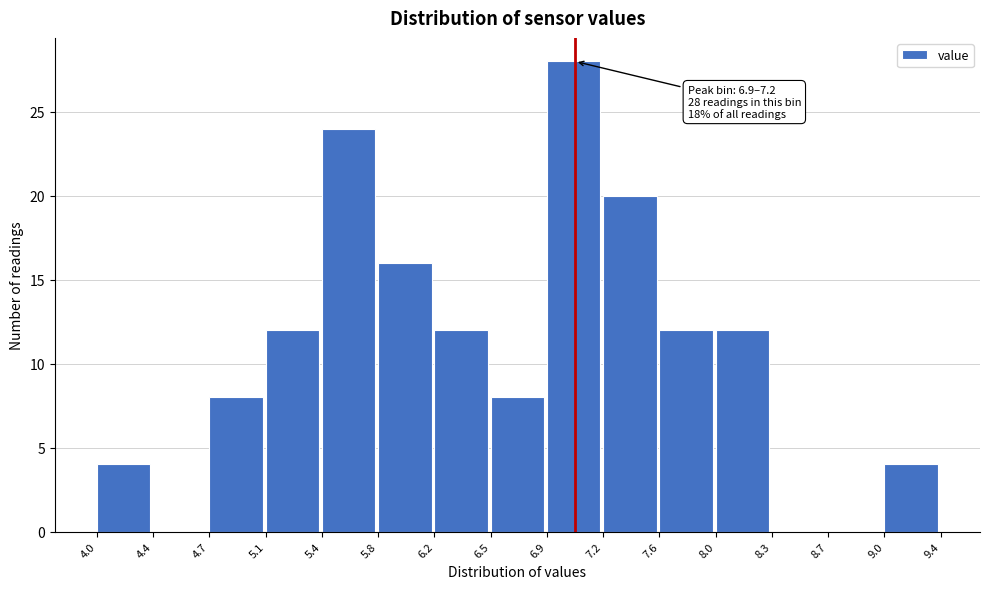

Over which range of the x-axis is the bar tallest?

6.9 to 7.2